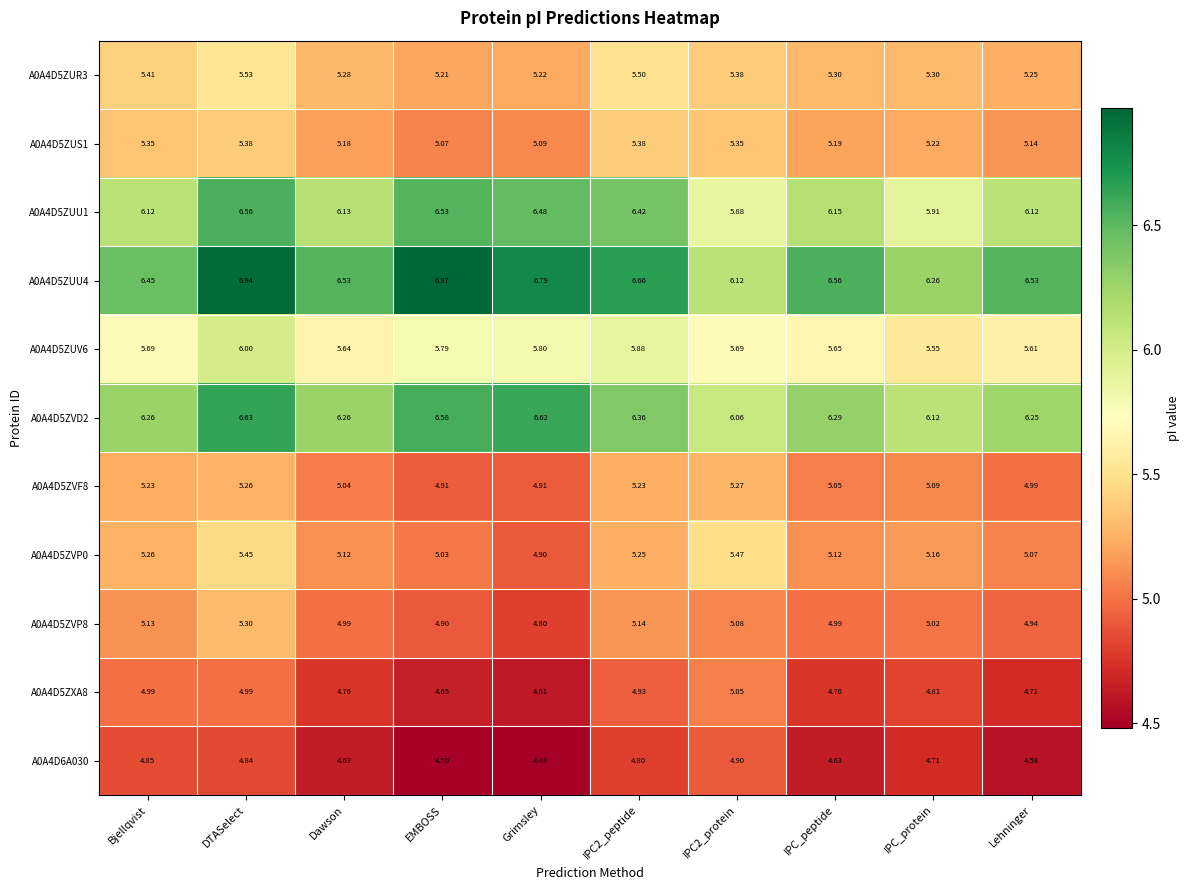

Rank the series by their maximum value, from highest to lowest.

A0A4D5ZUU4, A0A4D5ZVD2, A0A4D5ZUU1, A0A4D5ZUV6, A0A4D5ZUR3, A0A4D5ZVP0, A0A4D5ZUS1, A0A4D5ZVP8, A0A4D5ZVF8, A0A4D5ZXA8, A0A4D6A030